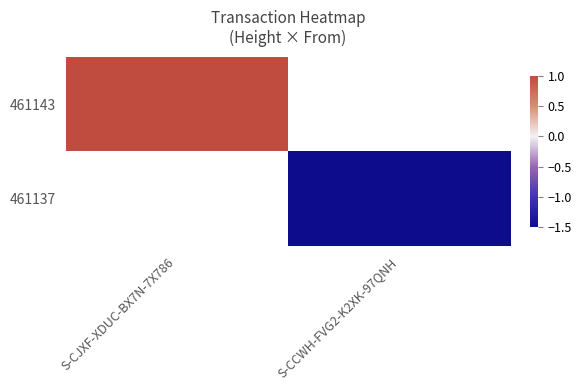

Is it true that 461143 equals 1.0 at S-CJXF-XDUC-BX7N-7X786?

True